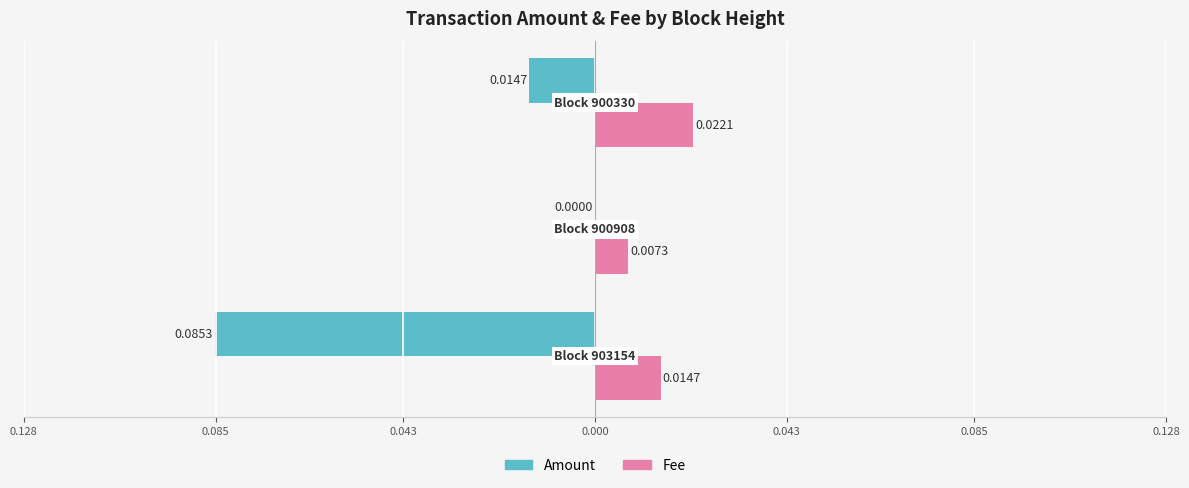

What are all the series names shown in the legend?

Amount, Fee